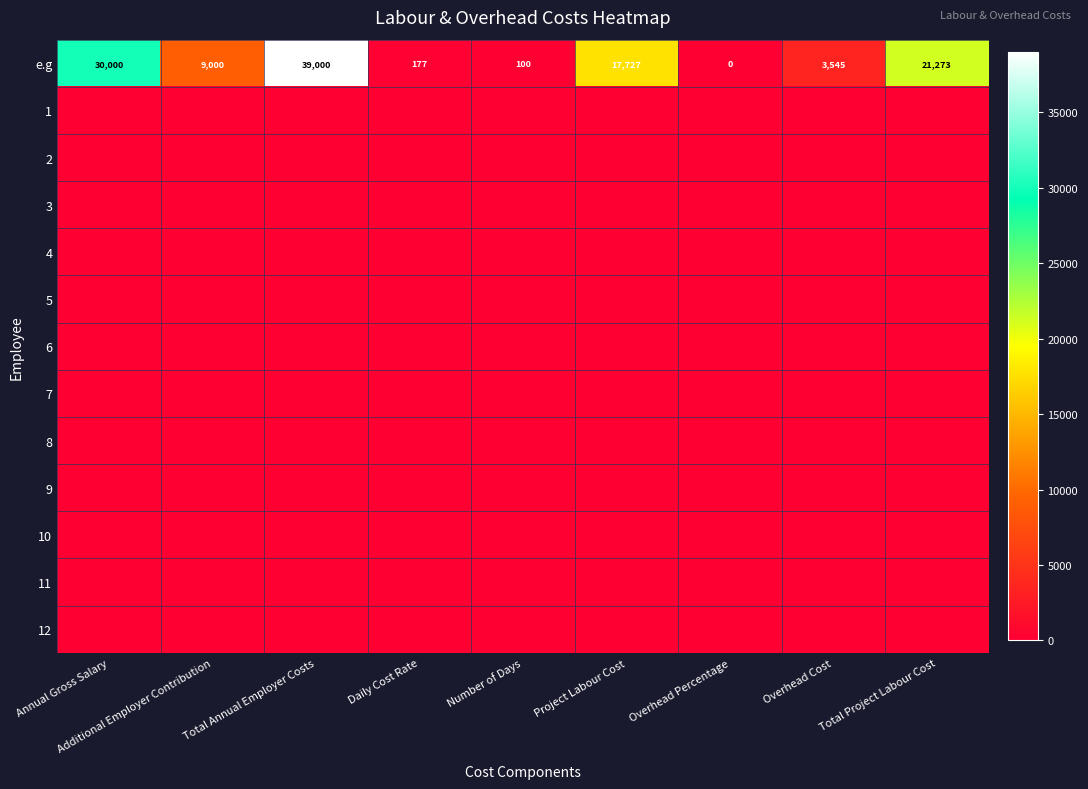

What is the difference between the second highest and second lowest values in the e.g series?

29900